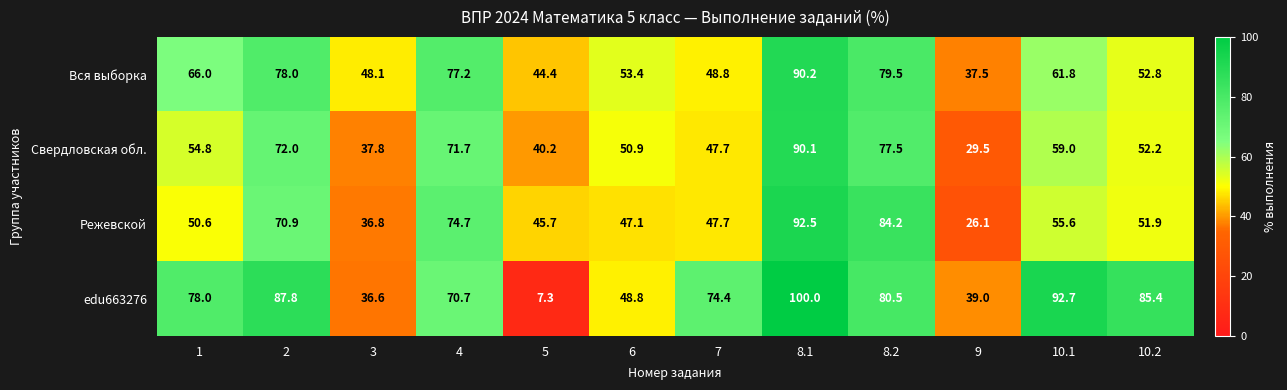

The value of edu663276 at 1 is 36.9. True or false?

False